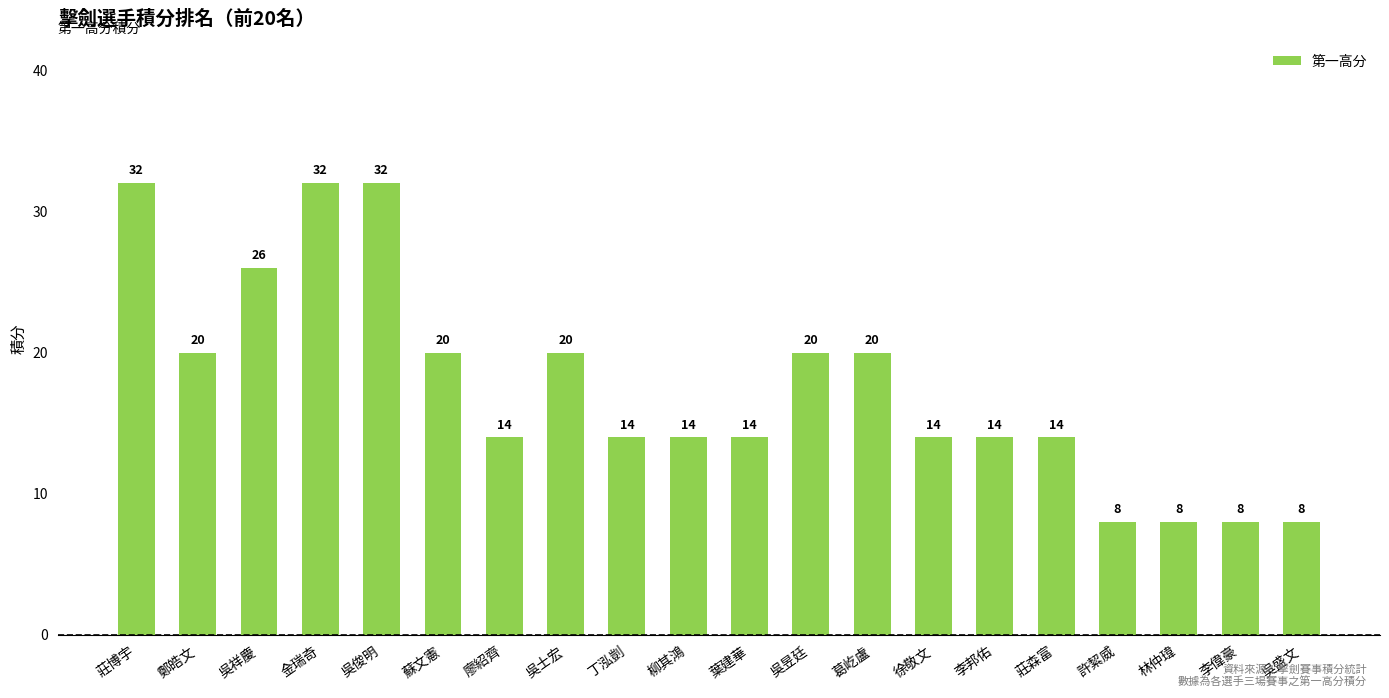

True or false: the data shows 30 at 吳昱廷.

False